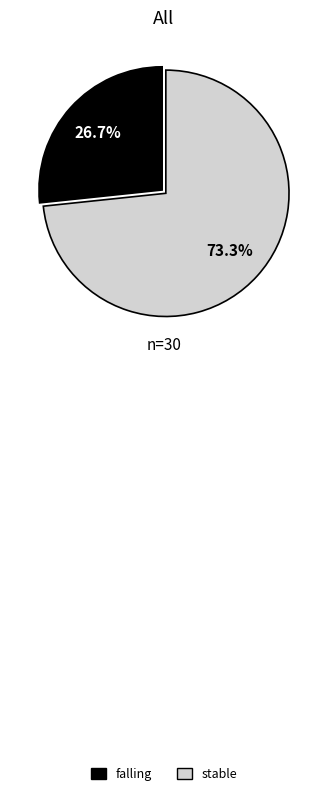

Does any single category account for the majority?

Yes